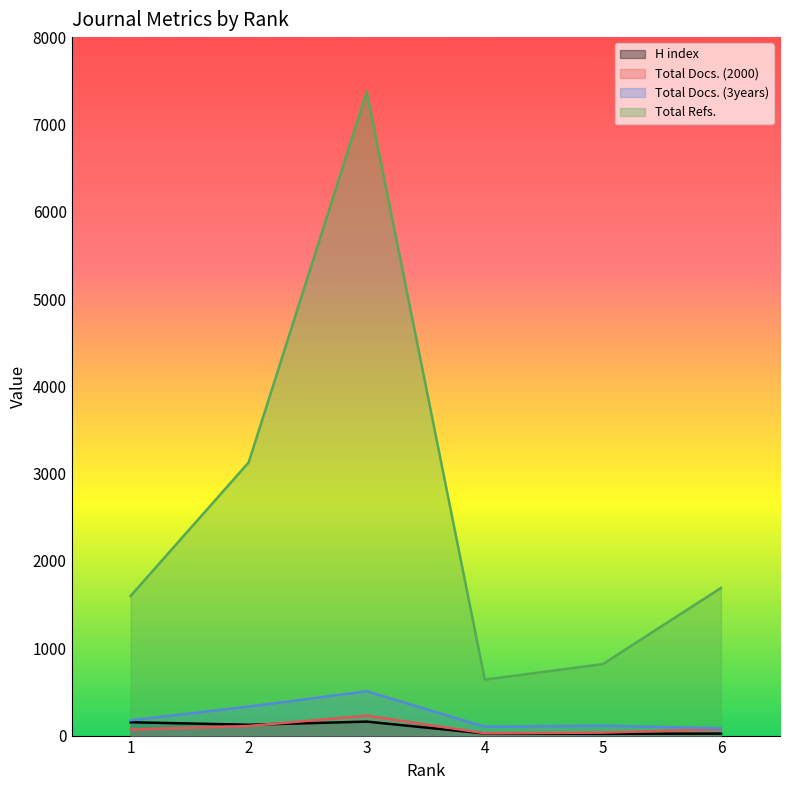

True or false: Total Docs. (3years) and Total Docs. (2000) cross at least once.

False